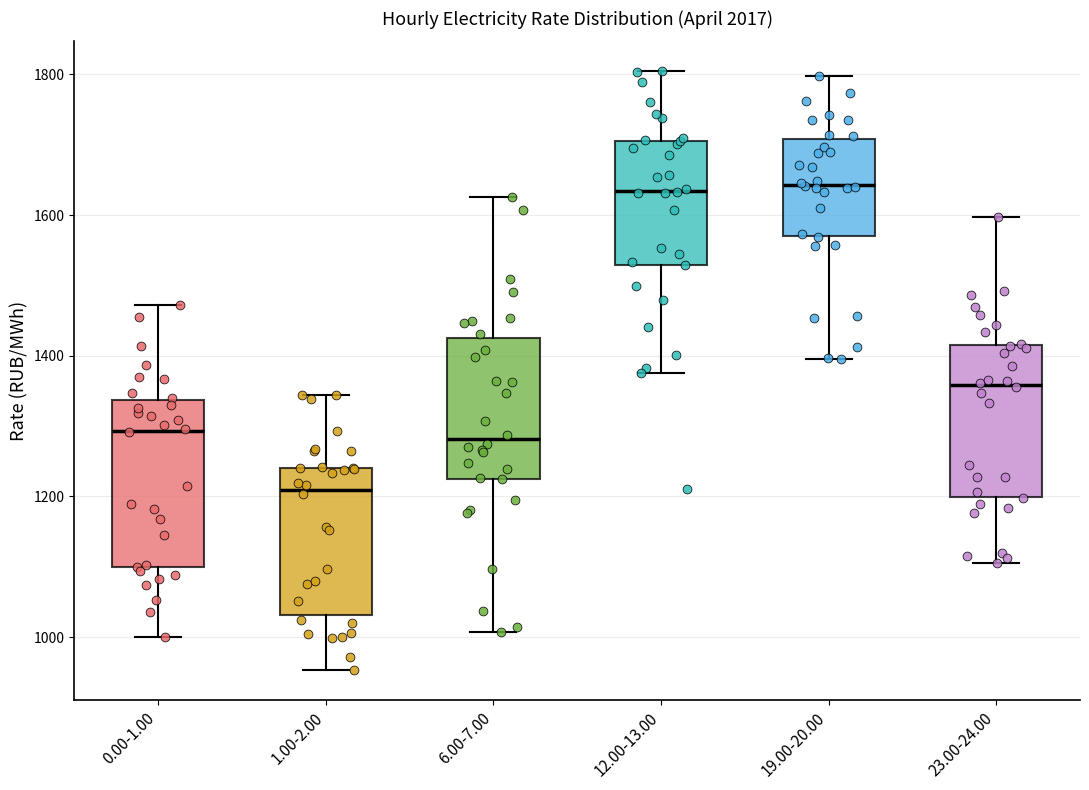

Reading left to right, read every box against the y-axis: the position of its median line, the range the box covers, and the ends of its whiskers. The values are not printed on the chart, so give them approximately, as read against the axis.

0.00-1.00: median 1300, box 1100 to 1340, whiskers 1000 to 1480
1.00-2.00: median 1200, box 1040 to 1240, whiskers 960 to 1340
6.00-7.00: median 1280, box 1220 to 1420, whiskers 1000 to 1620
12.00-13.00: median 1640, box 1520 to 1700, whiskers 1380 to 1800
19.00-20.00: median 1640, box 1580 to 1700, whiskers 1400 to 1800
23.00-24.00: median 1360, box 1200 to 1420, whiskers 1100 to 1600